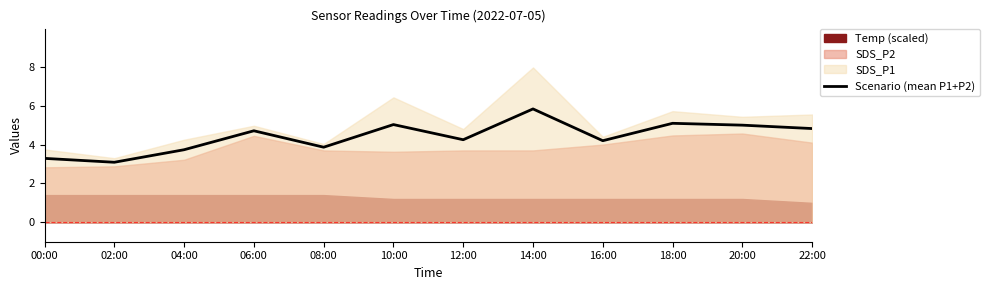

The chart shows a value of 1.8 at 04:00. True or false?

False